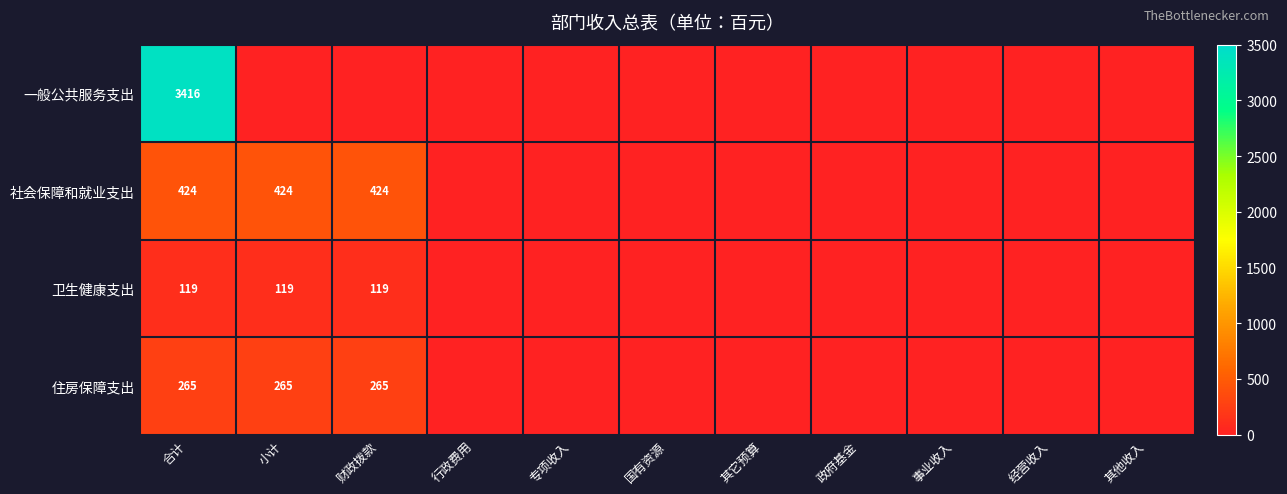

What is the difference between the highest and lowest values at 合计?

3297